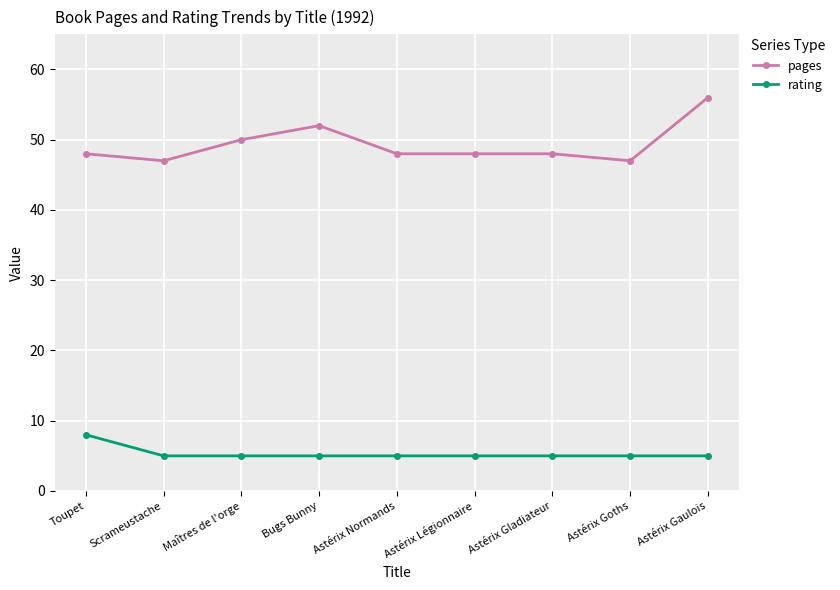

Which label corresponds to the largest value in the chart?

Astérix Gaulois